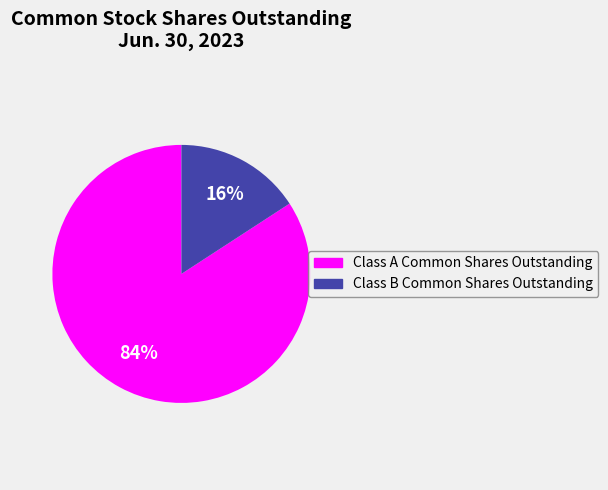

Combined, do Class B Common Shares Outstanding and Class A Common Shares Outstanding account for over 50%?

Yes